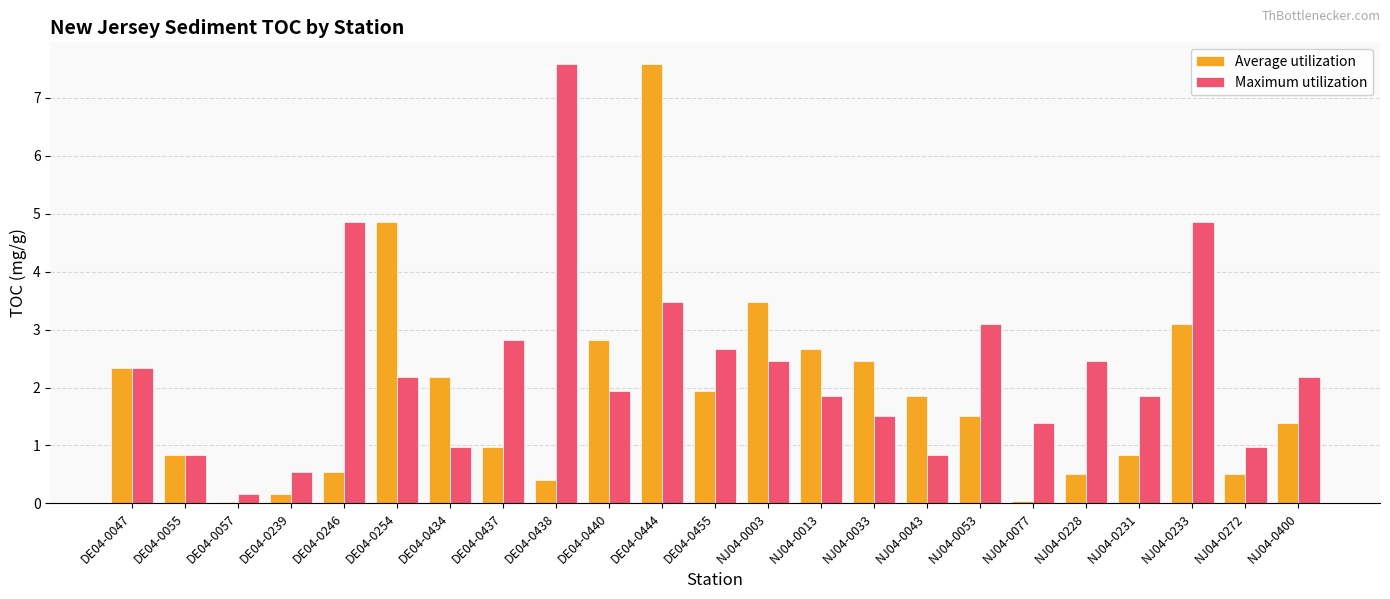

What is the sum of the Average utilization values at NJ04-0043 and DE04-0057?

1.9